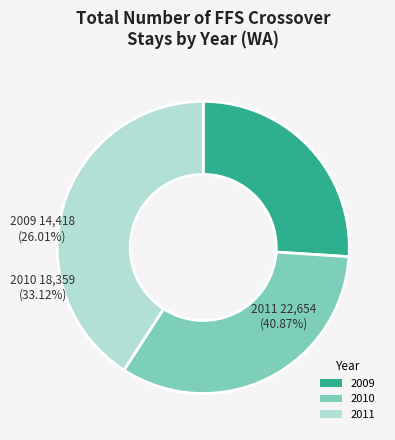

Is it true that 2009 is 40% of the pie?

False